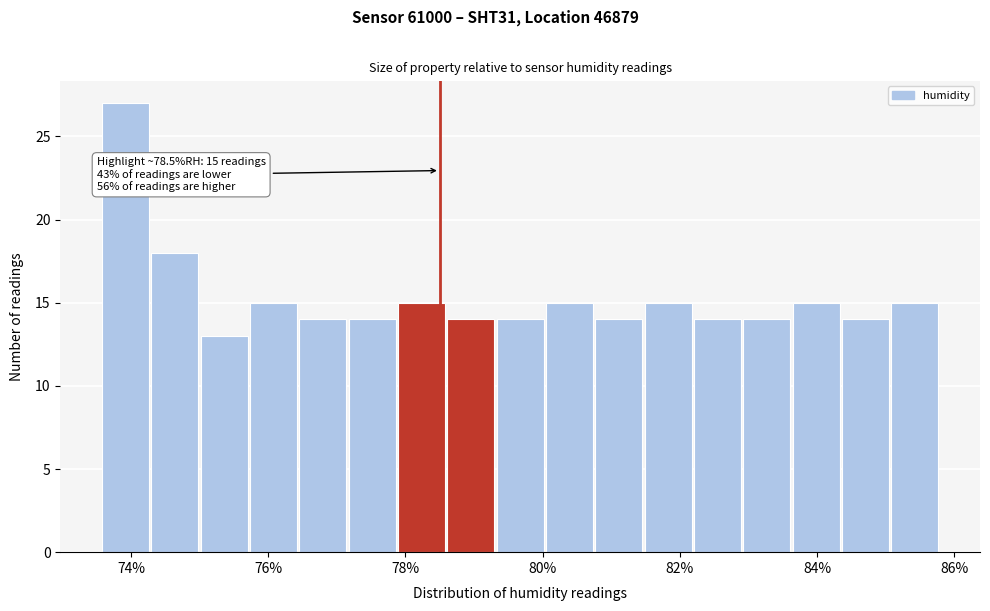

Read against the x-axis, roughly where is the centre of the tallest bar?

74.0